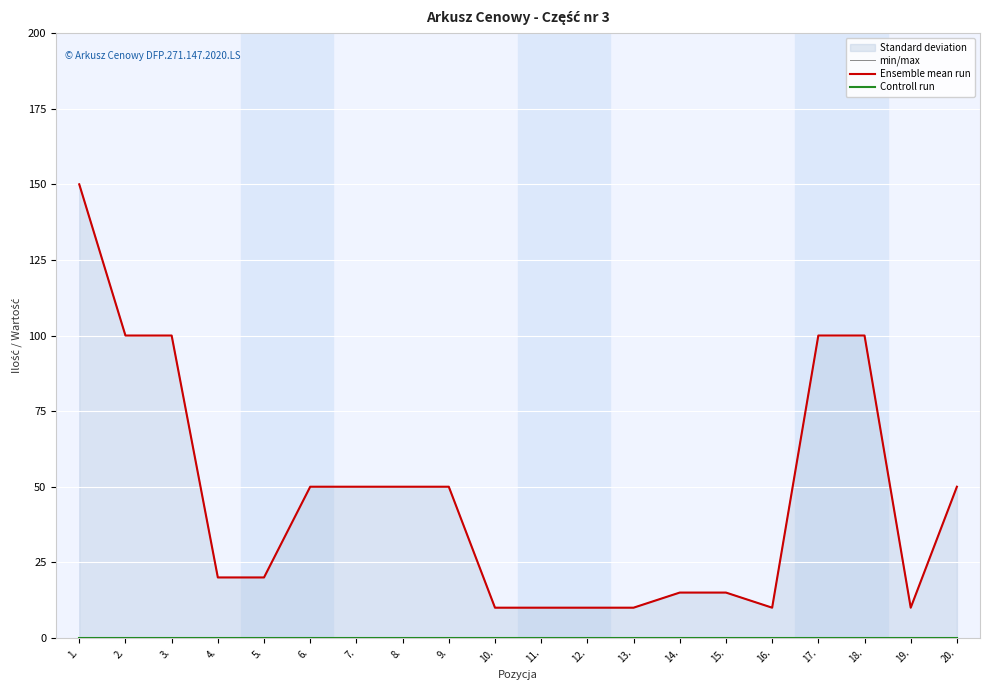

Rank the series at 18. from lowest to highest value.

Controll run, min/max, Ensemble mean run